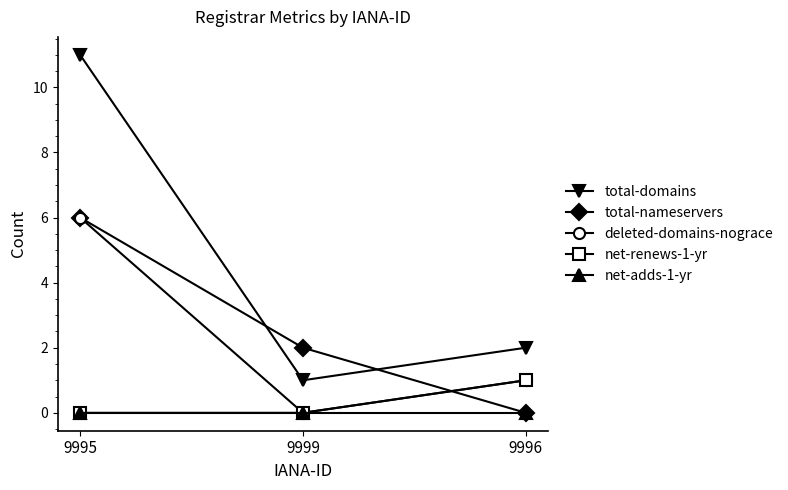

Reading left to right, transcribe all the data shown in this chart.

total-domains: 11	1	2
total-nameservers: 6	2	0
deleted-domains-nograce: 6	0	1
net-renews-1-yr: 0	0	1
net-adds-1-yr: 0	0	0